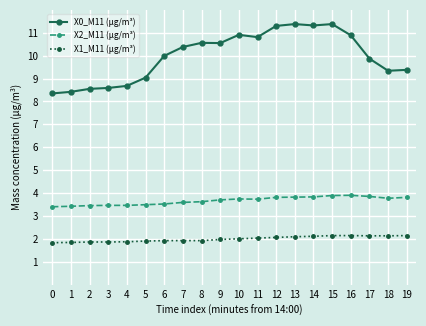

What is the maximum value shown in the chart?

11.4